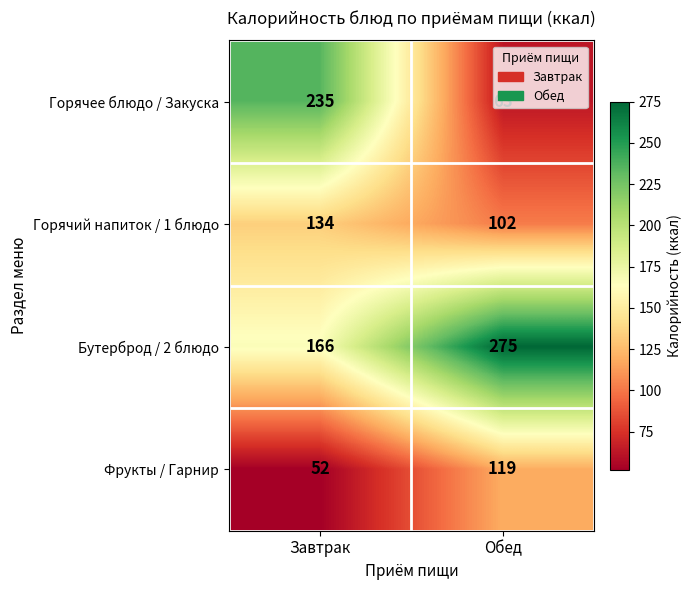

What is the difference between the highest and lowest values at Завтрак?

183